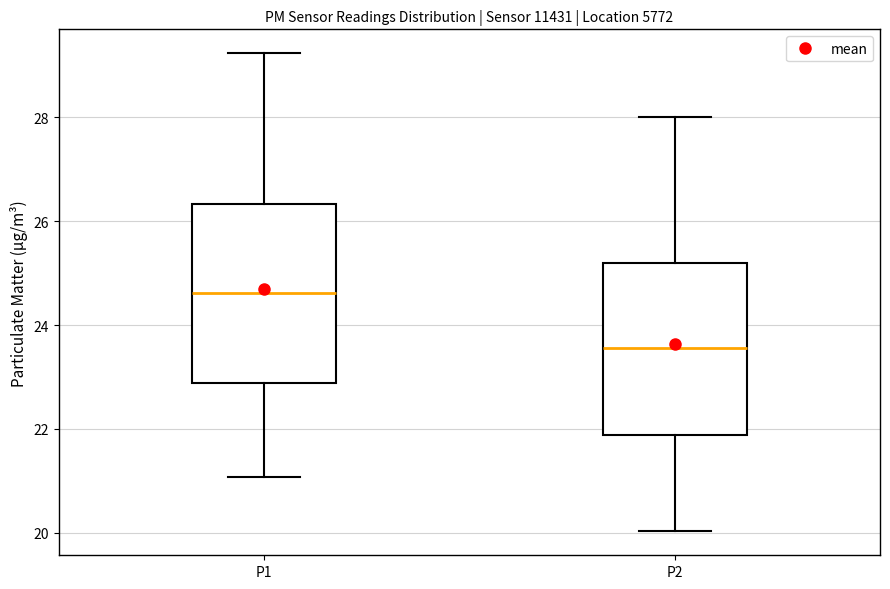

Reading left to right, read every box against the y-axis: the position of its median line, the range the box covers, and the ends of its whiskers. The values are not printed on the chart, so give them approximately, as read against the axis.

P1: median 24.6, box 22.8 to 26.4, whiskers 21.0 to 29.2
P2: median 23.6, box 21.8 to 25.2, whiskers 20.0 to 28.0